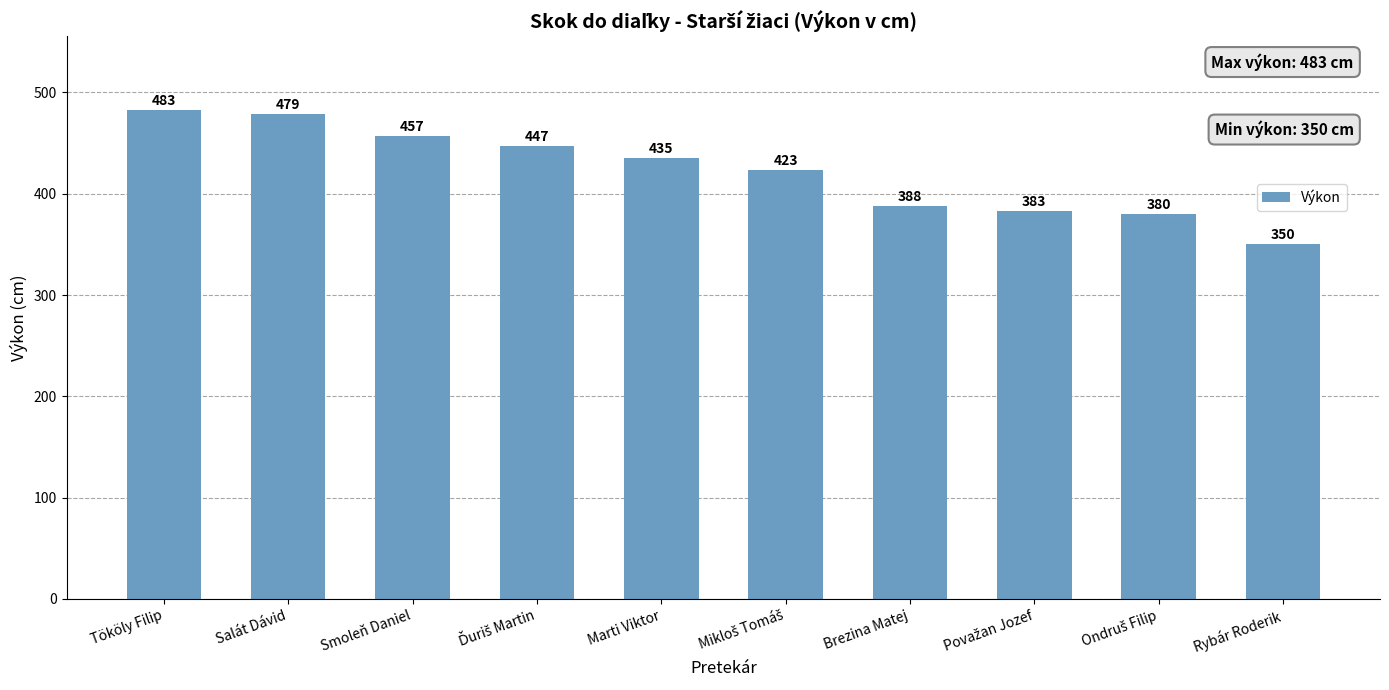

Reading left to right, extract all data points from this chart.

483	479	457	447	435	423	388	383	380	350